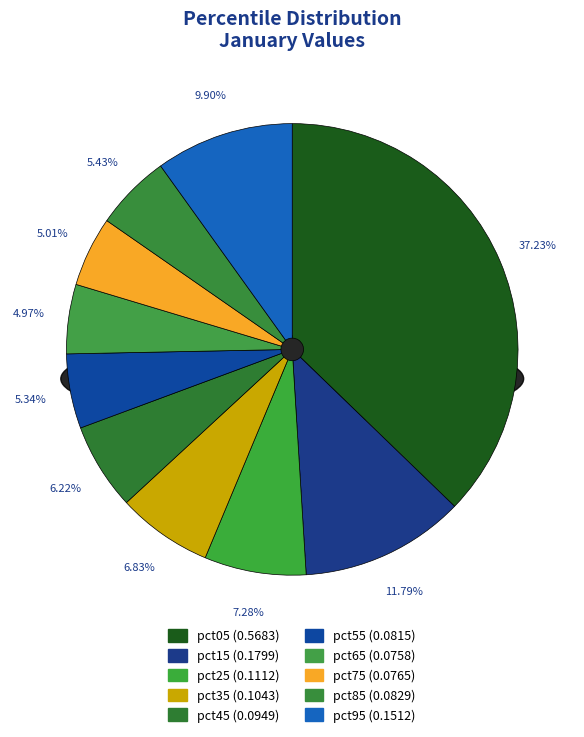

What is the total percentage of pct25 and pct55?

12.6%